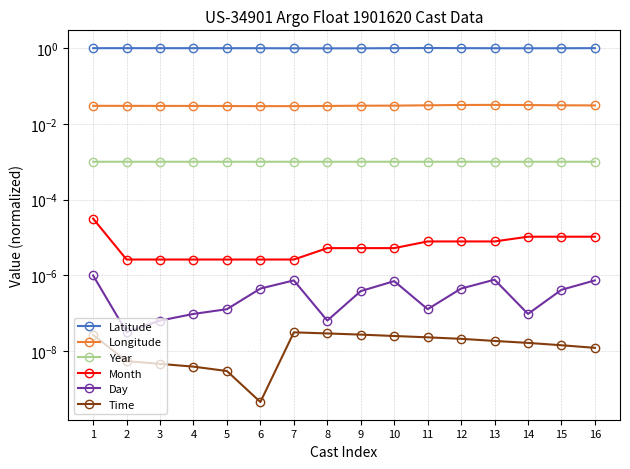

Where is the first local minimum for Latitude?

8